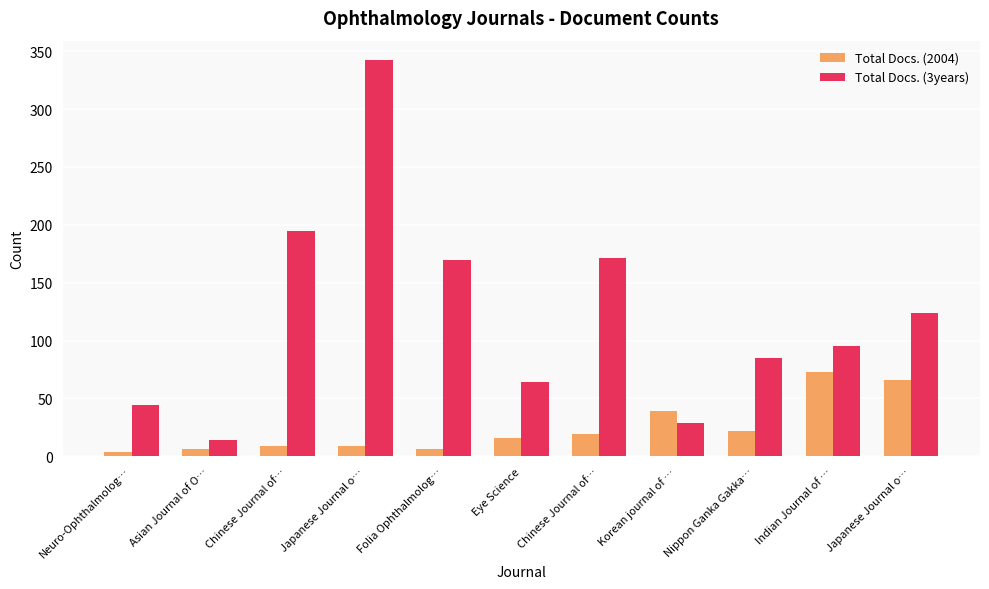

True or false: Total Docs. (3years) has a value of 494 at Japanese Journal o….

False